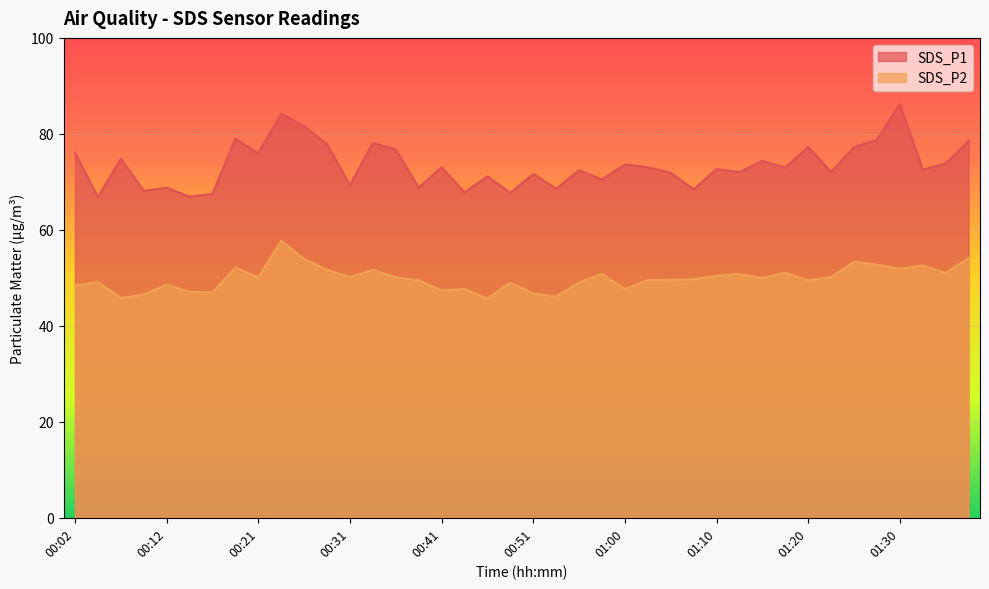

How many categories are shown in the chart?

40